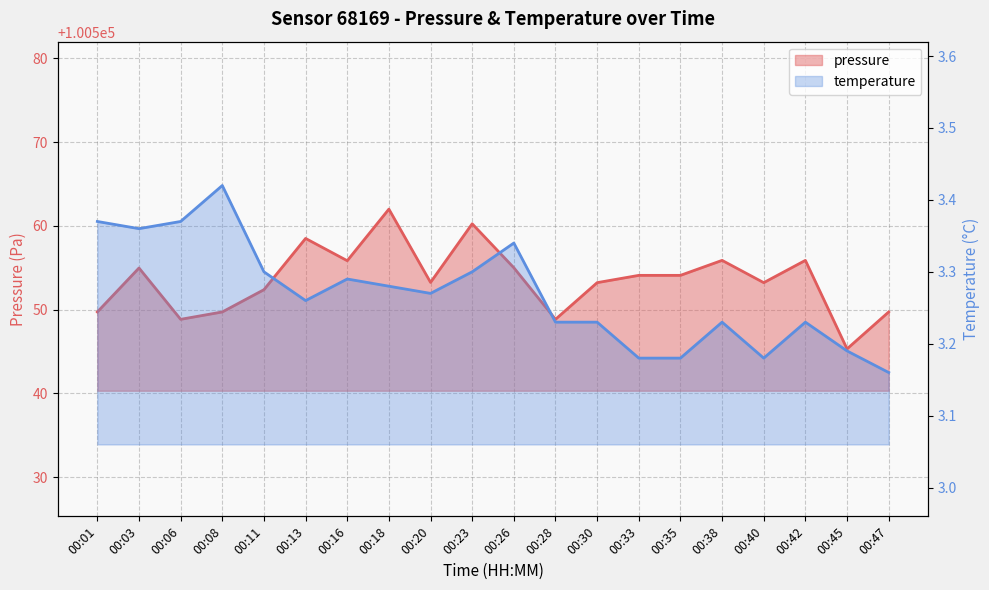

At which category does the chart reach its peak across all series?

00:18